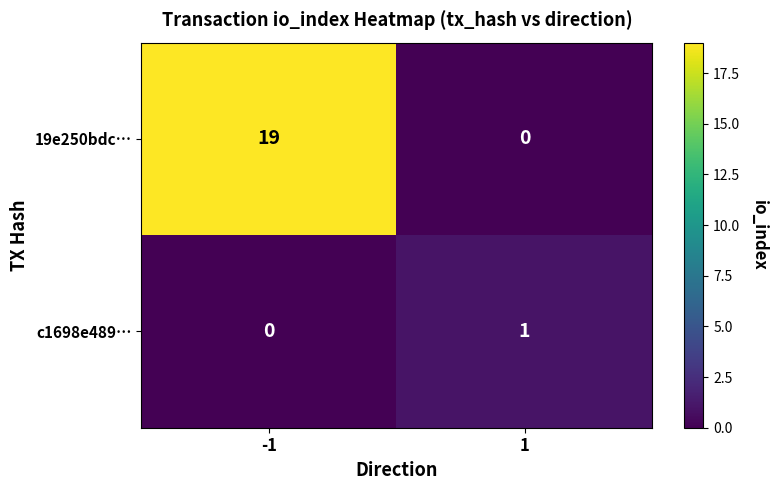

How many values in c1698e489… are above zero?

1